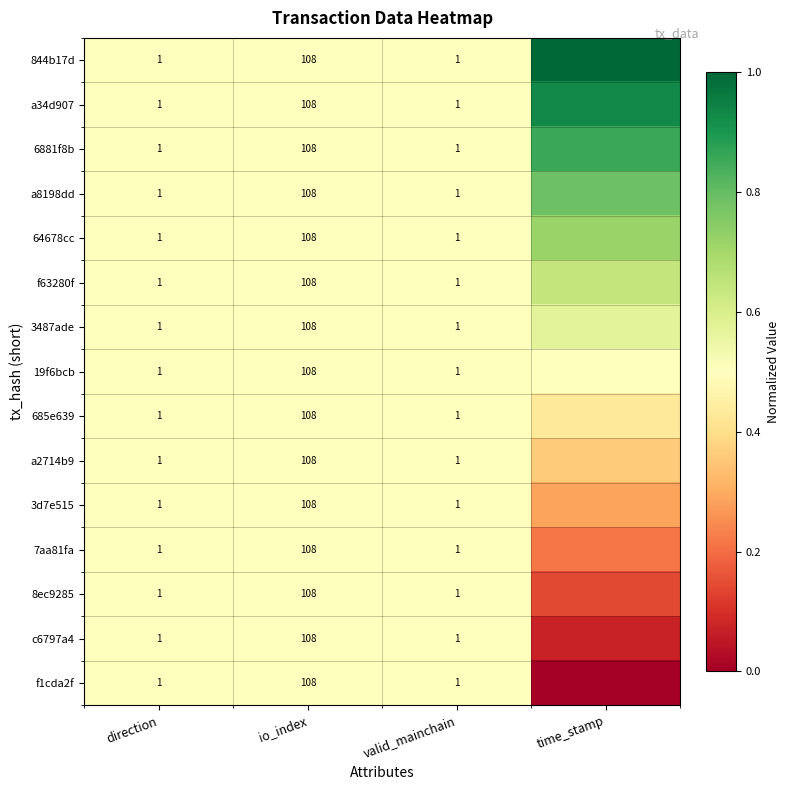

The value of 685e639 at direction is 0.3. True or false?

False